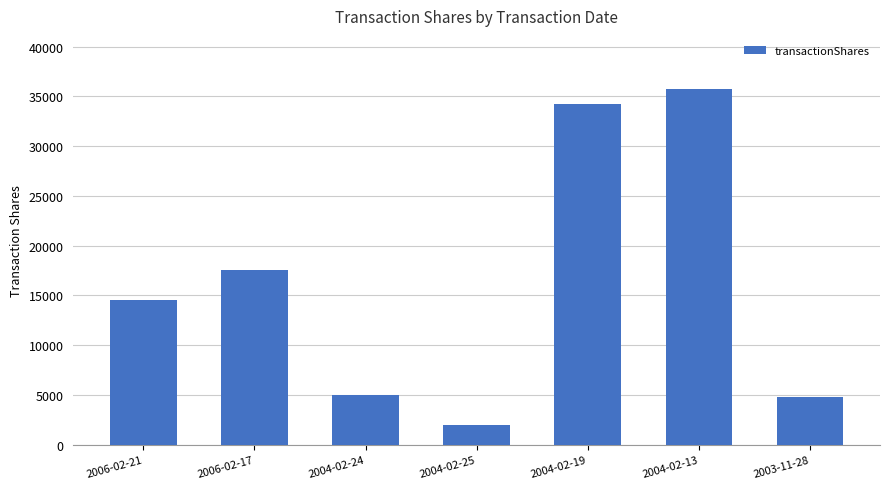

Reading left to right, list all the values displayed in this chart.

14500	17588	5000	2000	34279	35721	4780